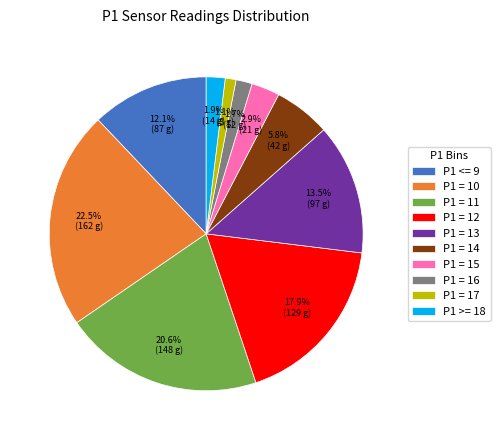

Does P1 = 11 represent more than half of the total?

No